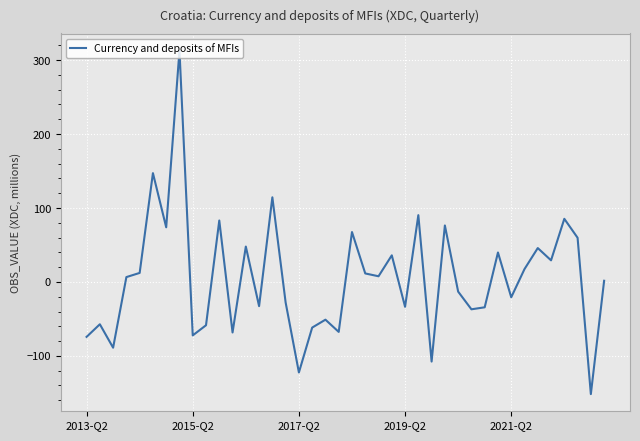

How many interior local valleys (lower than both neighbors) does the data have?

14